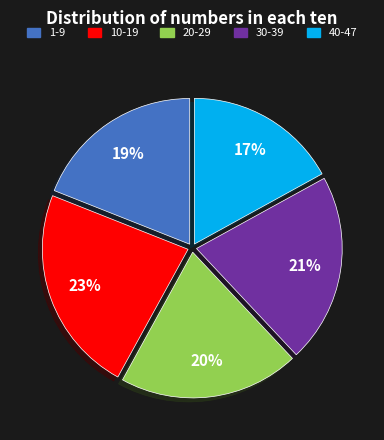

Is there any slice that represents more than half of the pie?

No